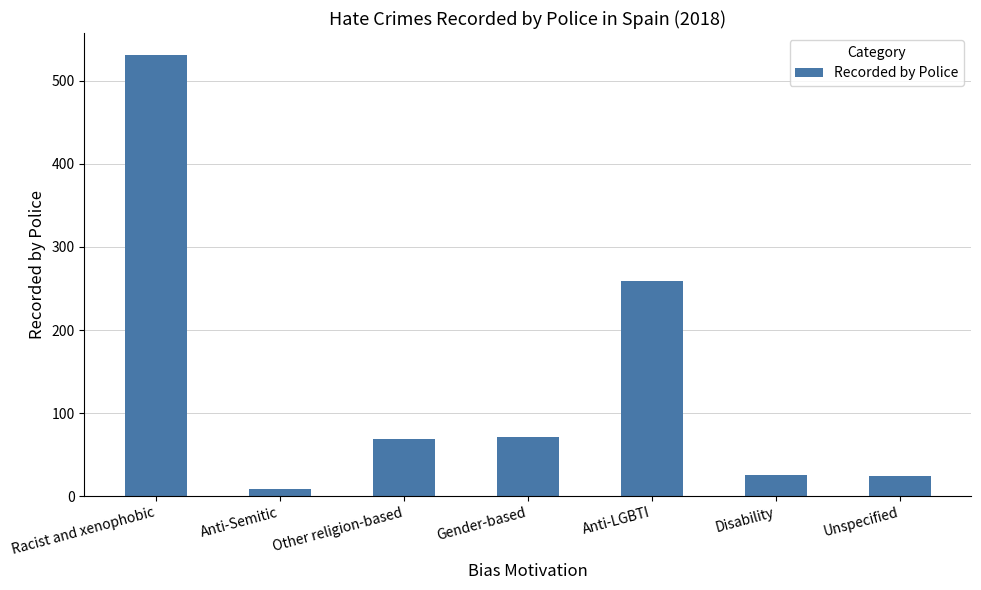

What position from the right is Disability?

2